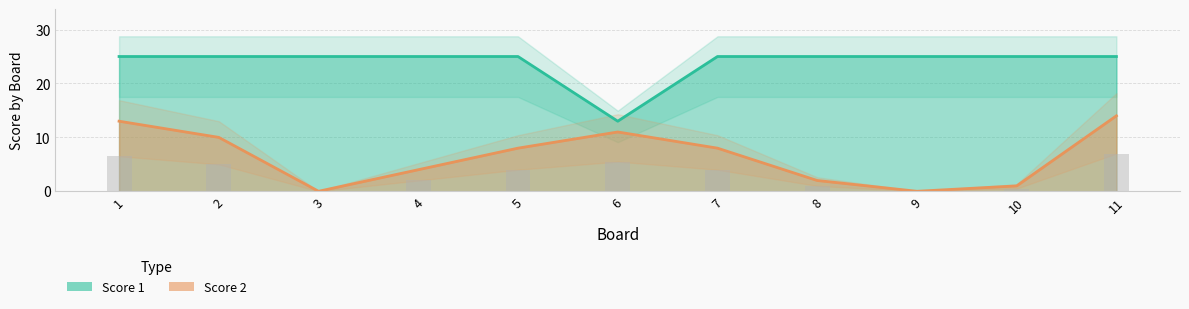

Rank the categories by Score 2 marker value from lowest to highest.

3, 9, 10, 8, 4, 5, 7, 2, 6, 1, 11